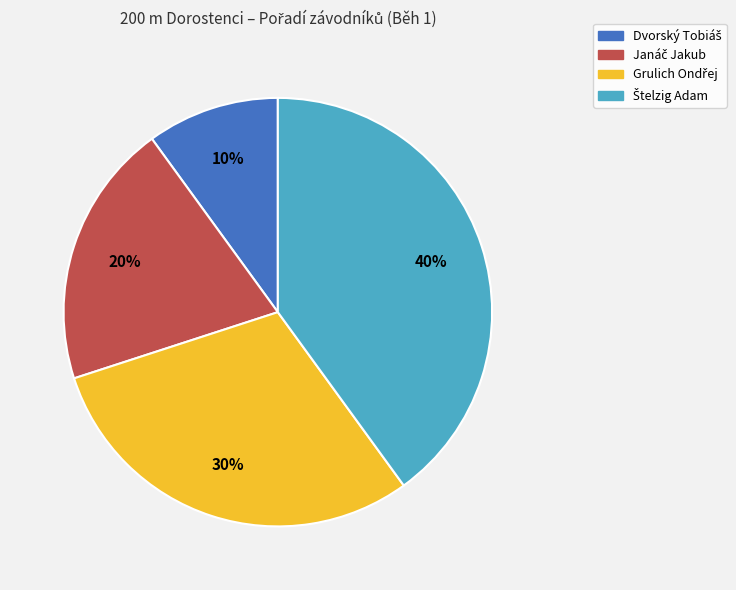

How many segments does this pie chart have?

4